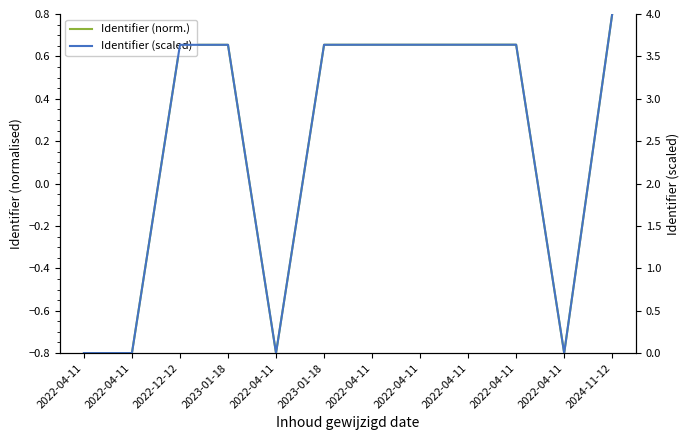

Count the Identifier values in the range 0 to 1.

8